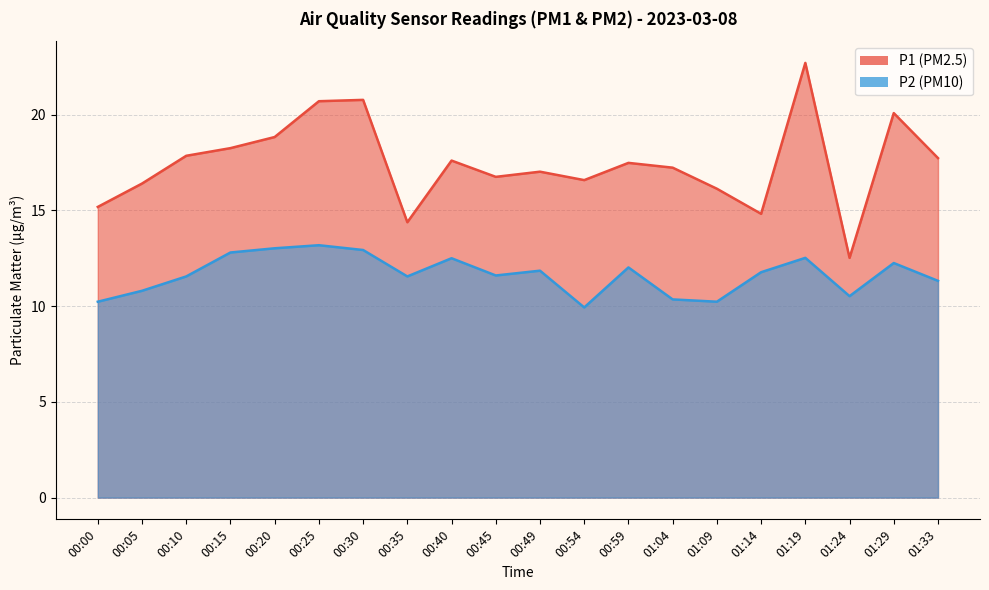

What is the spread (max minus min) of values at 01:09?

5.9